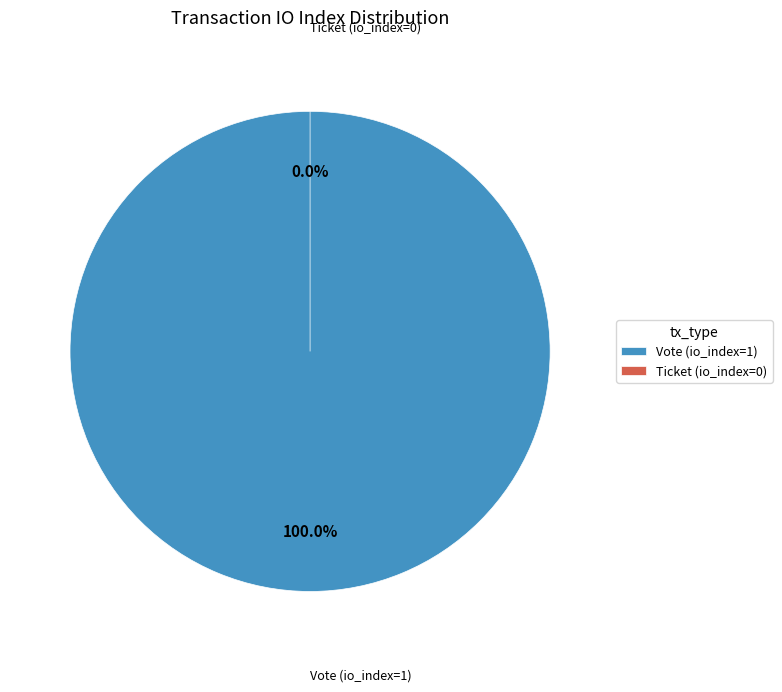

Count the number of slices in the pie.

2